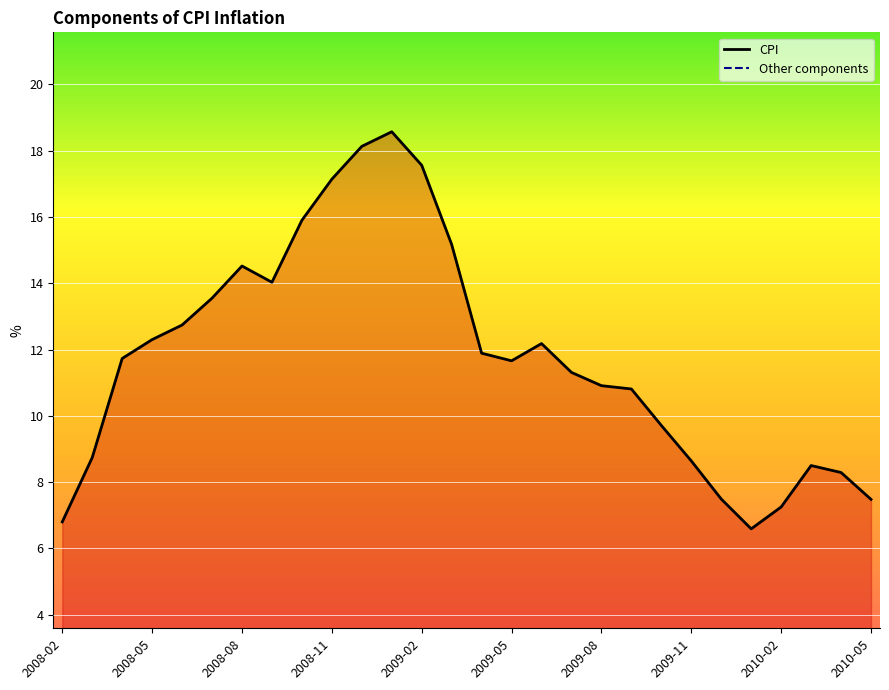

Is it true that CPI equals 17.6 at 2009-02?

True